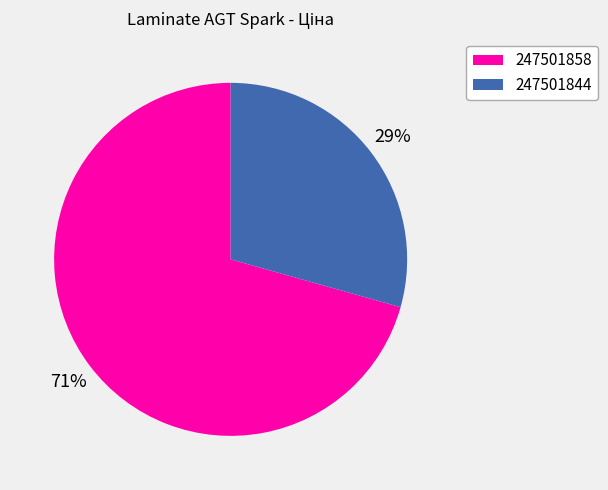

Which has a higher value, 247501844 or 247501858?

247501858